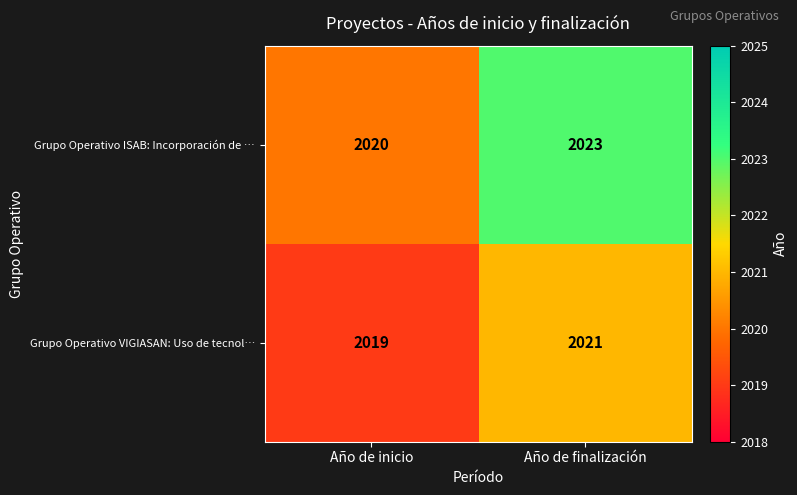

What is the average value of the Grupo Operativo ISAB: Incorporación de … series?

2022